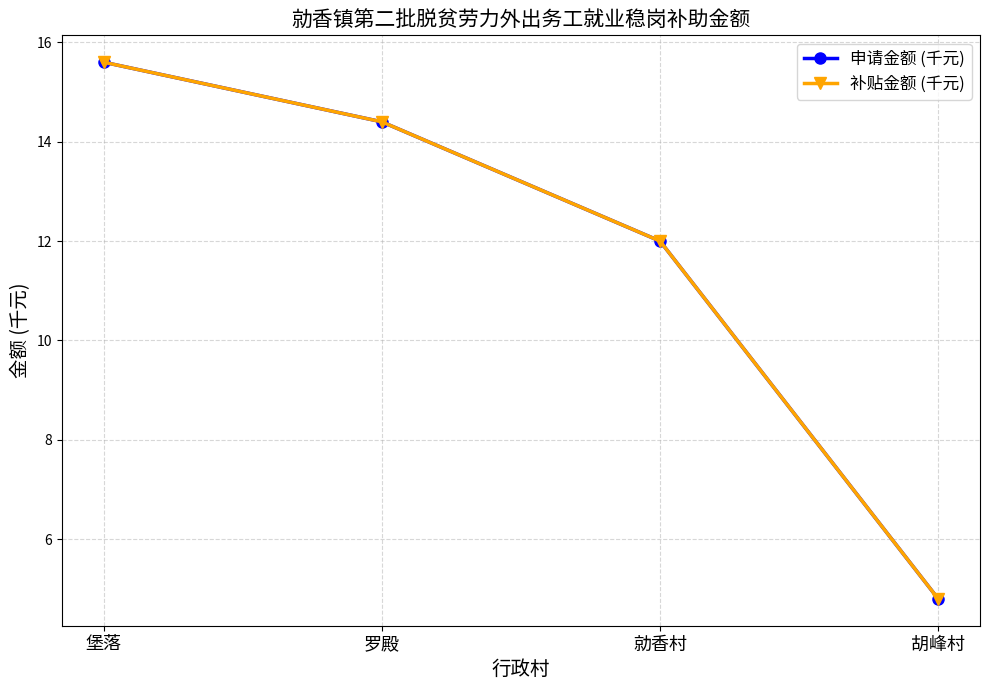

Which has a higher value, 勍香村 or 罗殿?

罗殿